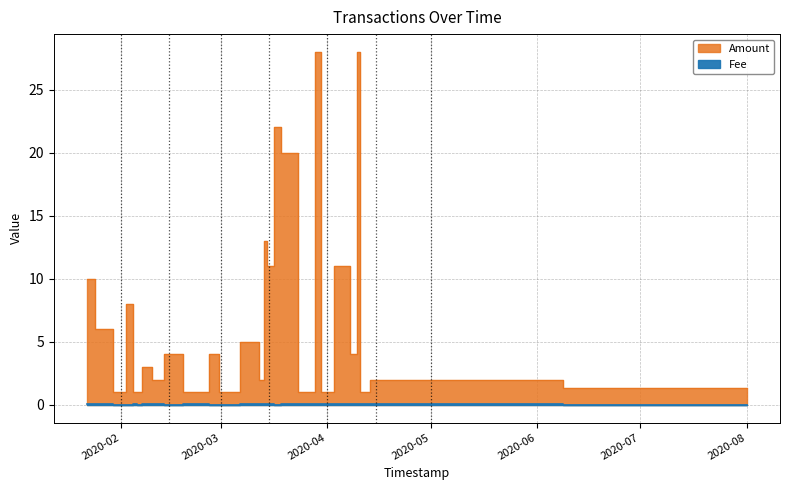

What is the maximum value shown in the chart?

28.0